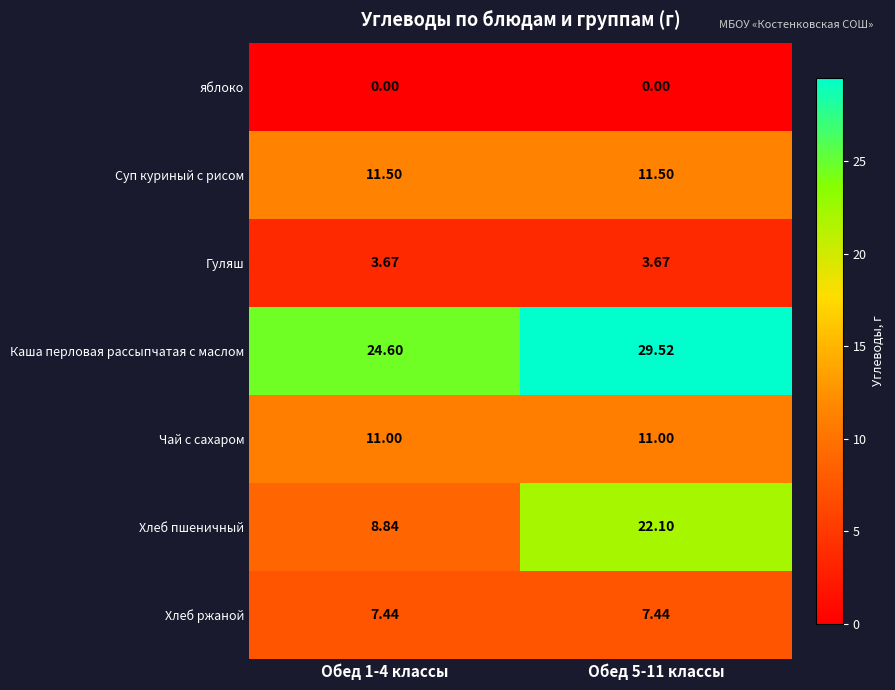

Is the value of Суп куриный с рисом at Обед 5-11 классы greater than the value of Хлеб ржаной at Обед 1-4 классы?

Yes